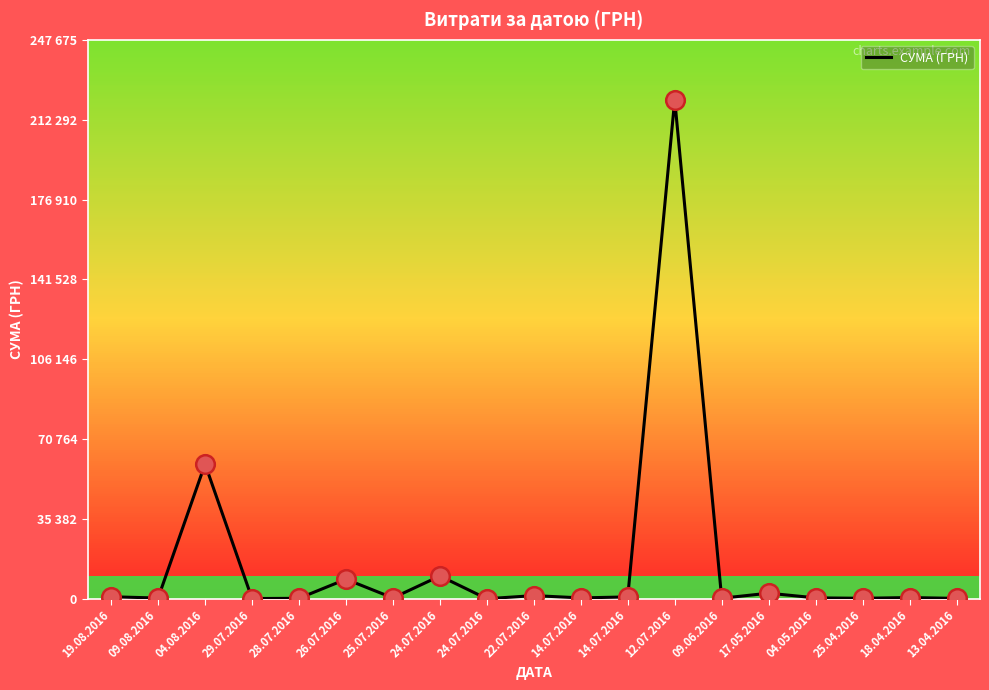

Which has a higher value, 26.07.2016 or 17.05.2016?

26.07.2016